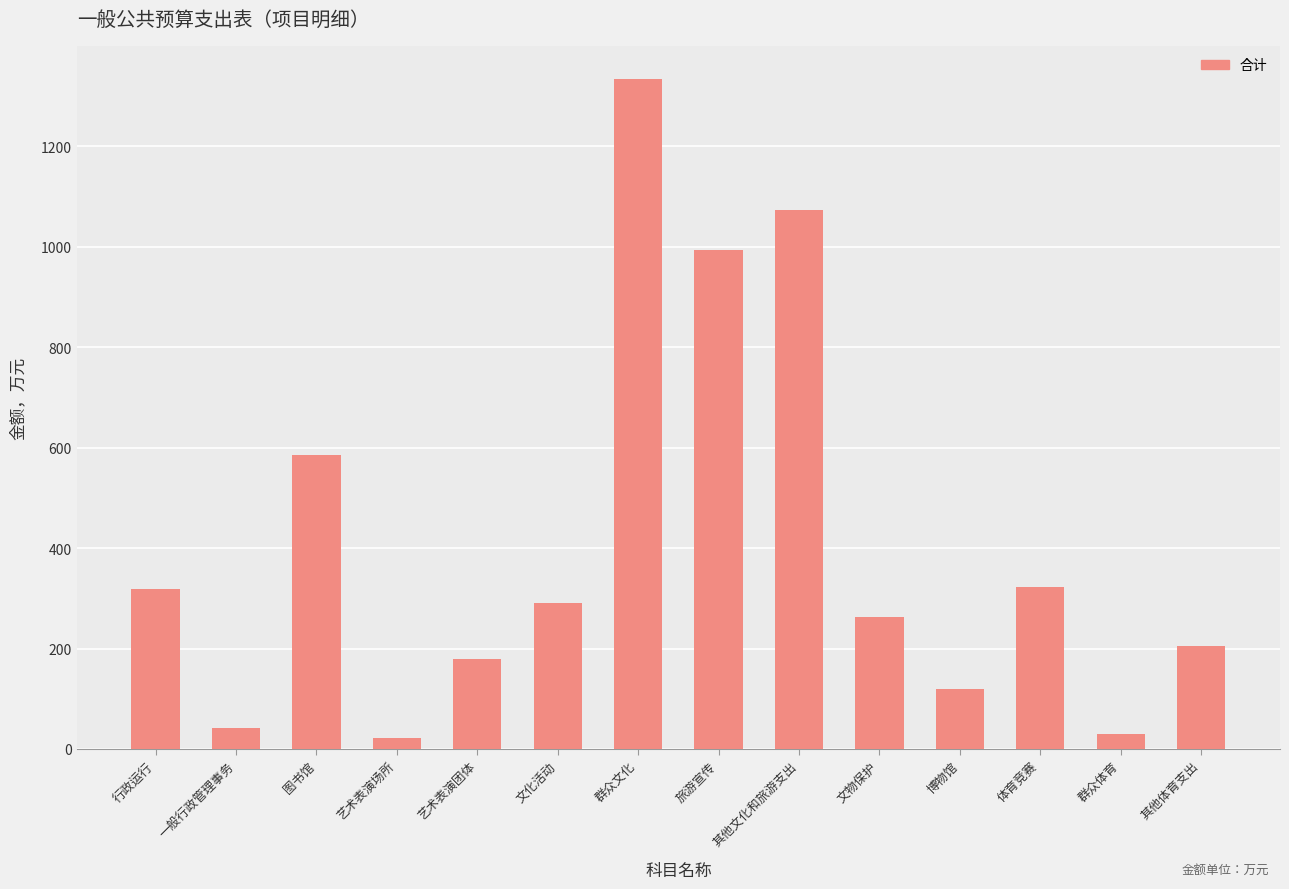

Between 一般行政管理事务 and 文物保护, which is larger?

文物保护